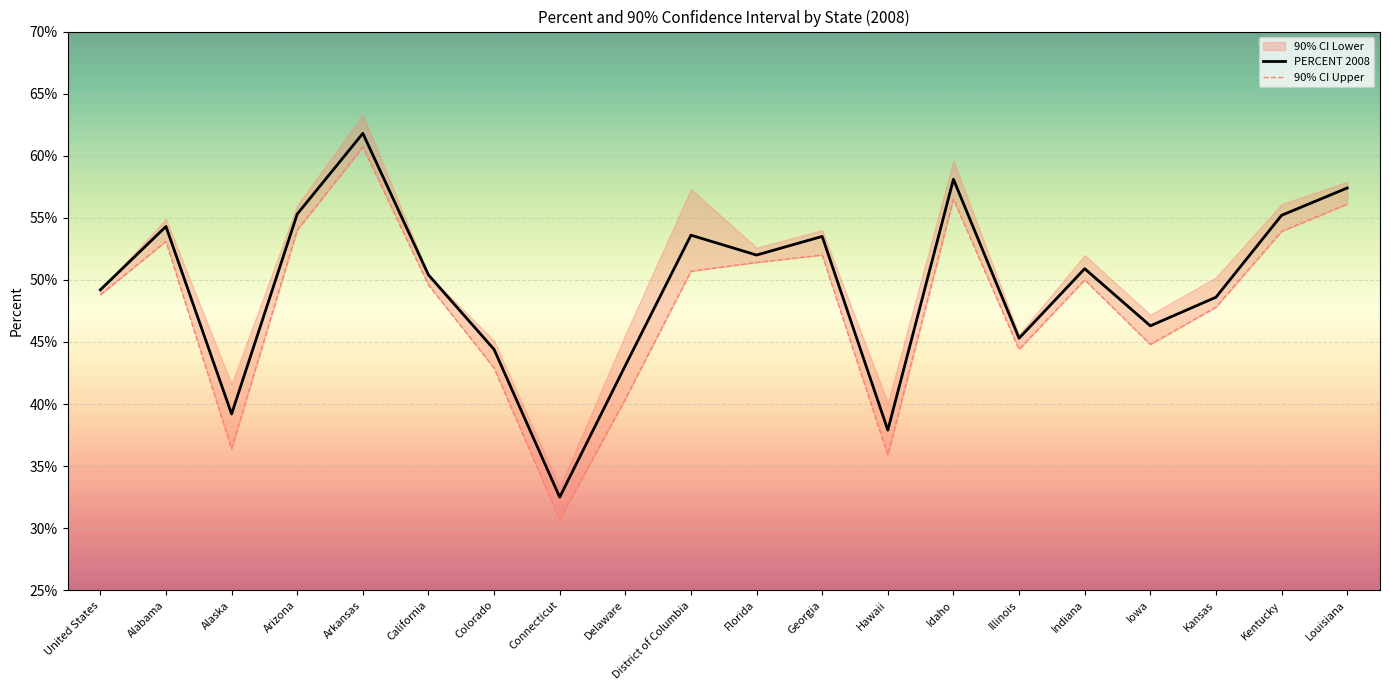

Which category has the highest value in the PERCENT 2008 series?

Arkansas